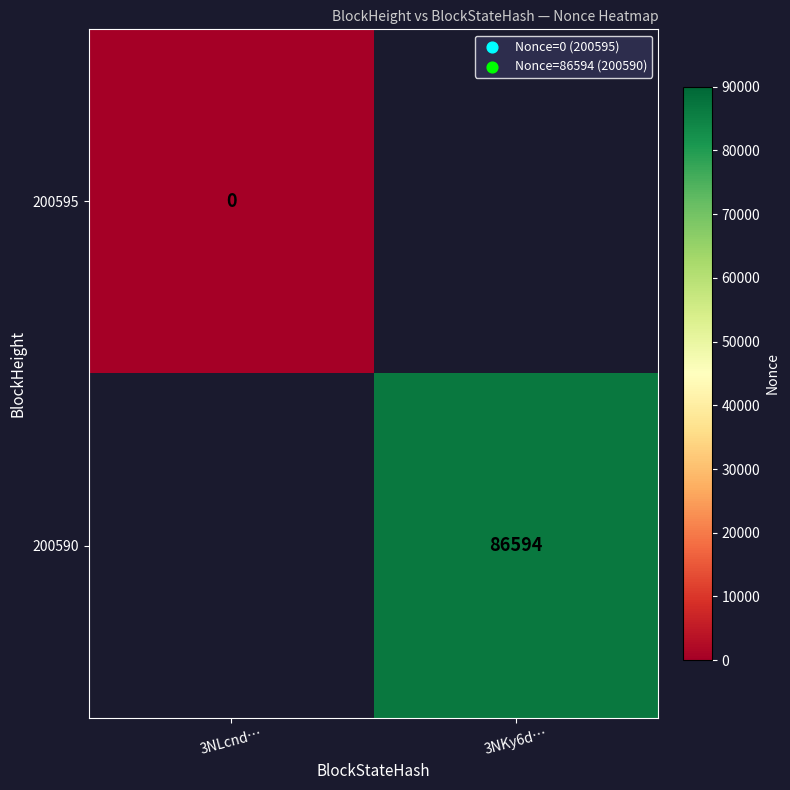

The 200590 series shows 86594 at 3NKy6d…. True or false?

True